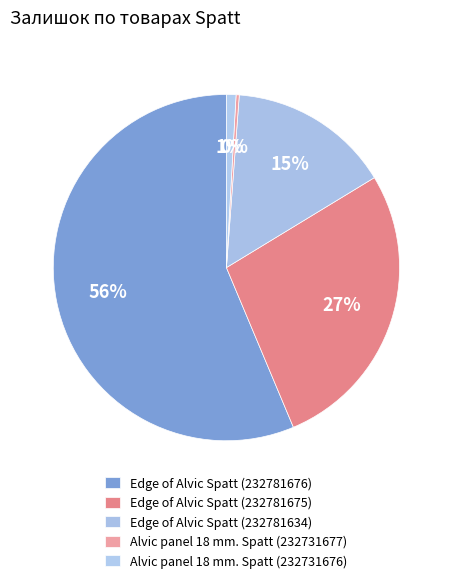

Which slice is the largest?

Edge of Alvic Spatt (232781676)